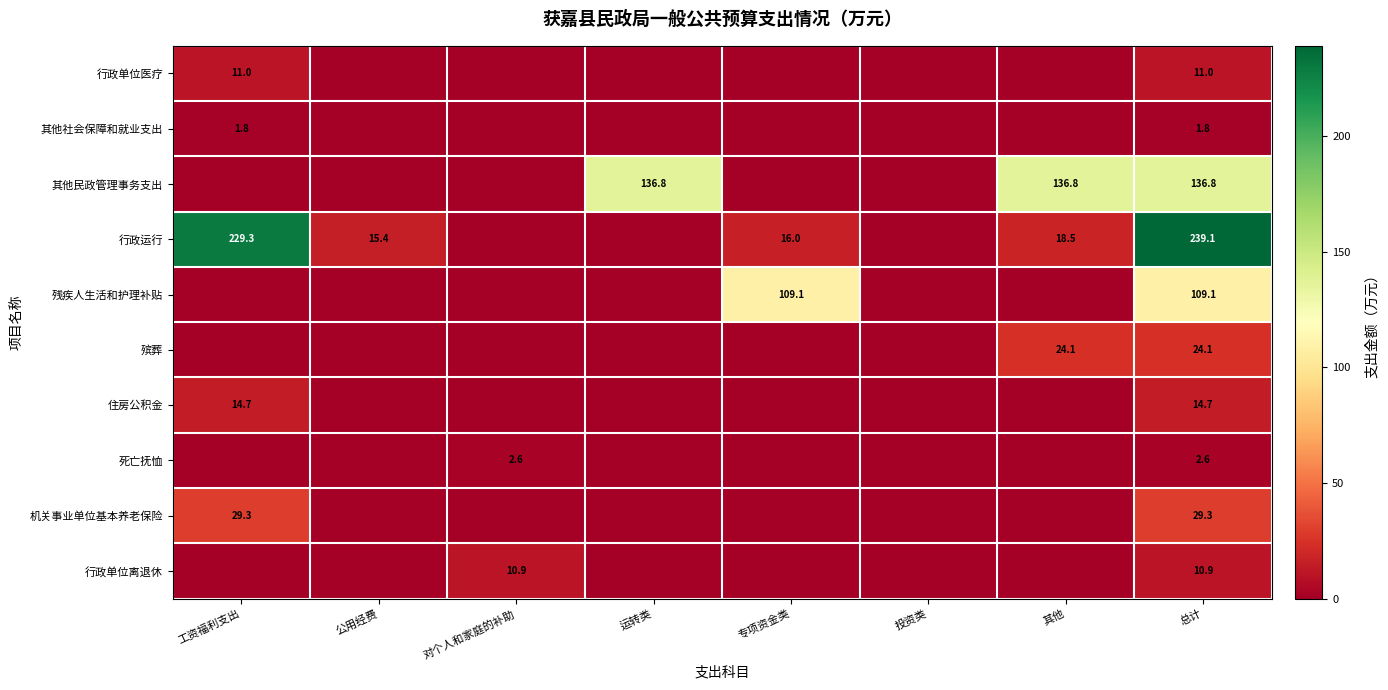

At which category does the chart reach its peak across all series?

总计